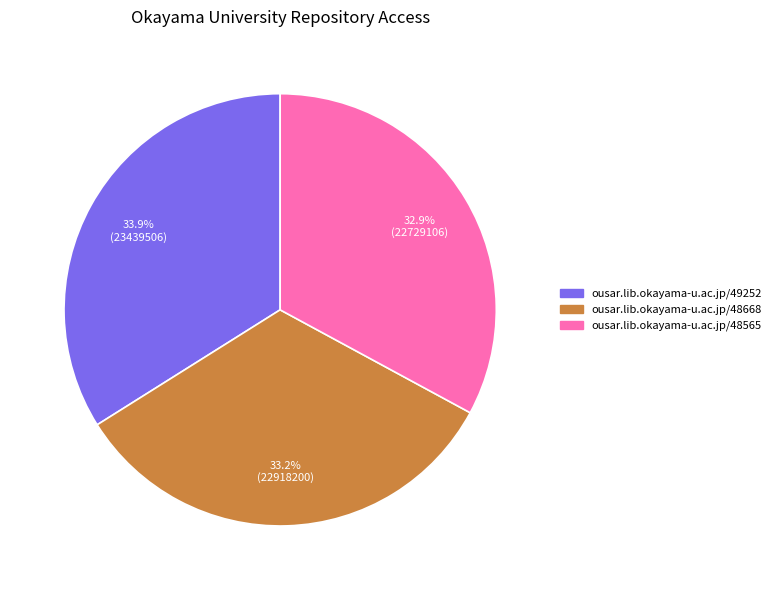

True or false: ousar.lib.okayama-u.ac.jp/48565 accounts for 33% of the total.

True